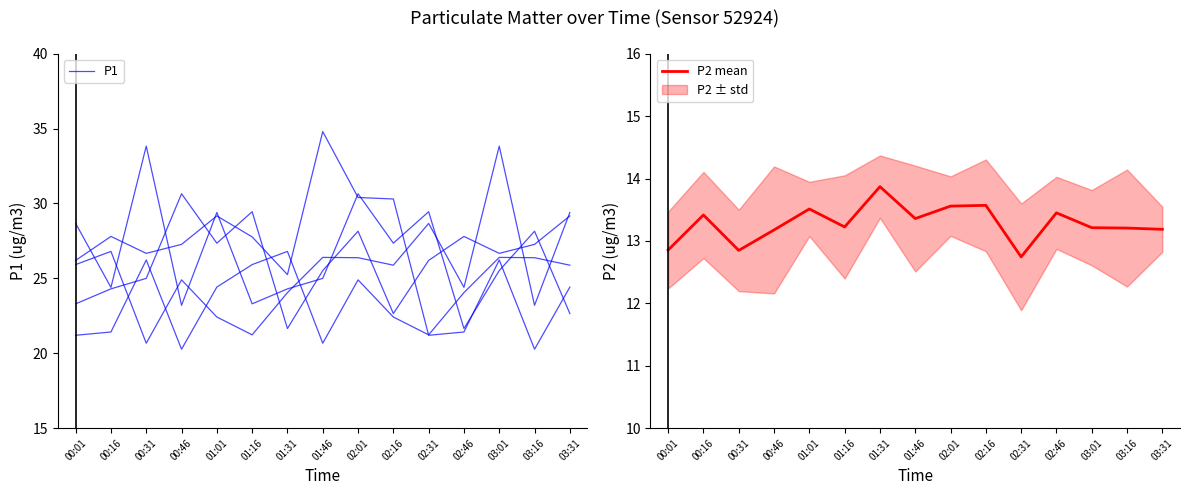

True or false: P1 has a value of 21.2 at 02:31.

True